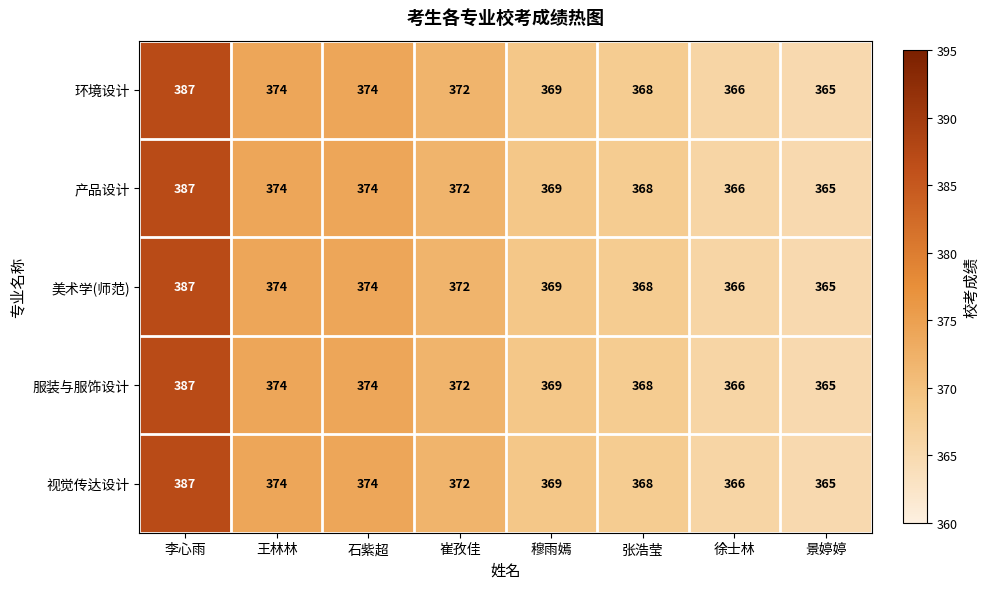

At which category is the sum across all series the highest?

李心雨